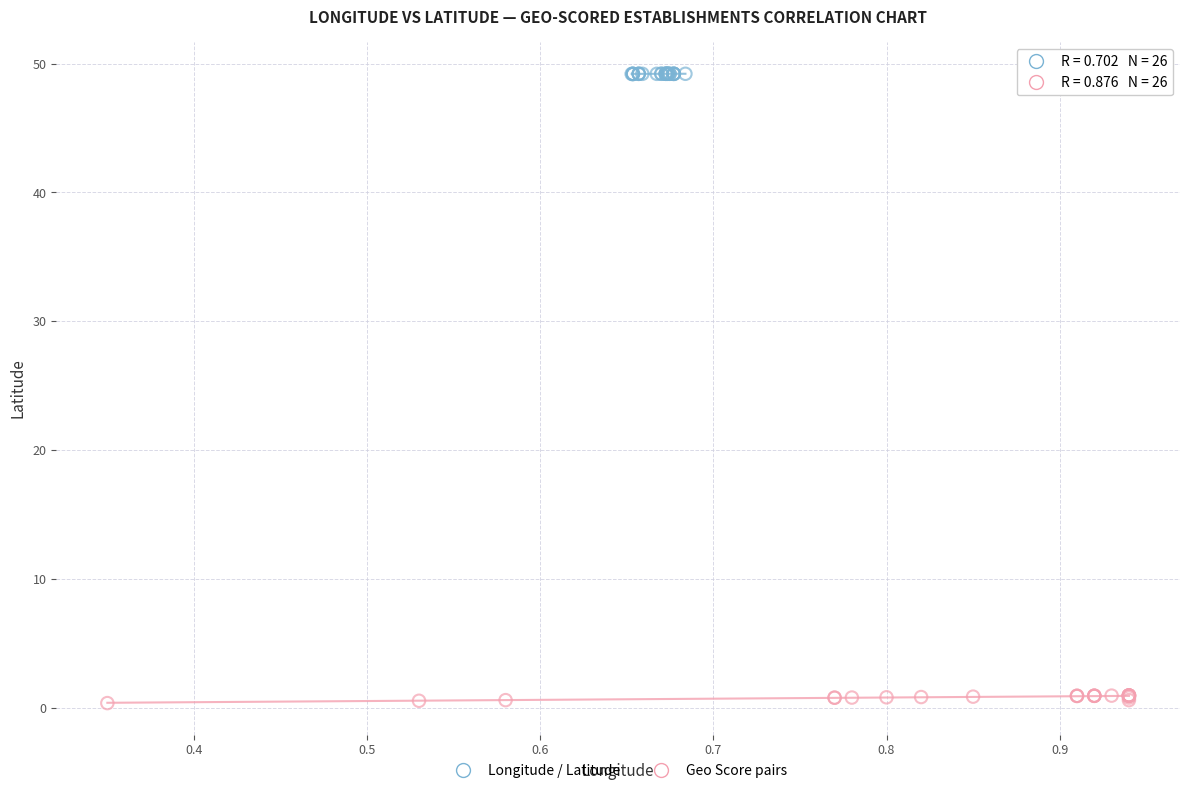

What are all the series names shown in the legend?

Longitude / Latitude, Geo Score pairs